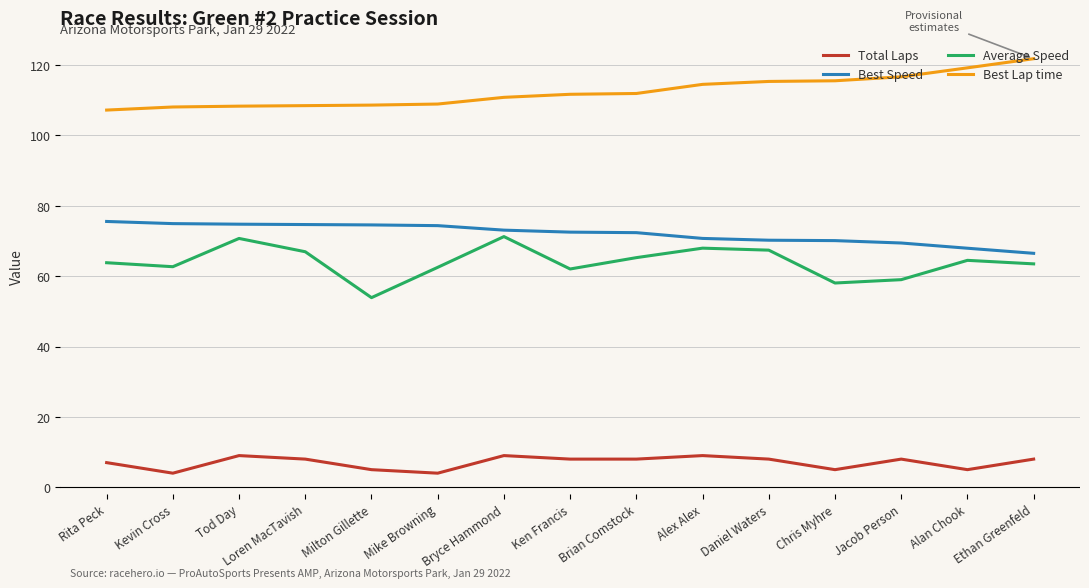

True or false: Average Speed has a value of 67.4 at Daniel Waters.

True